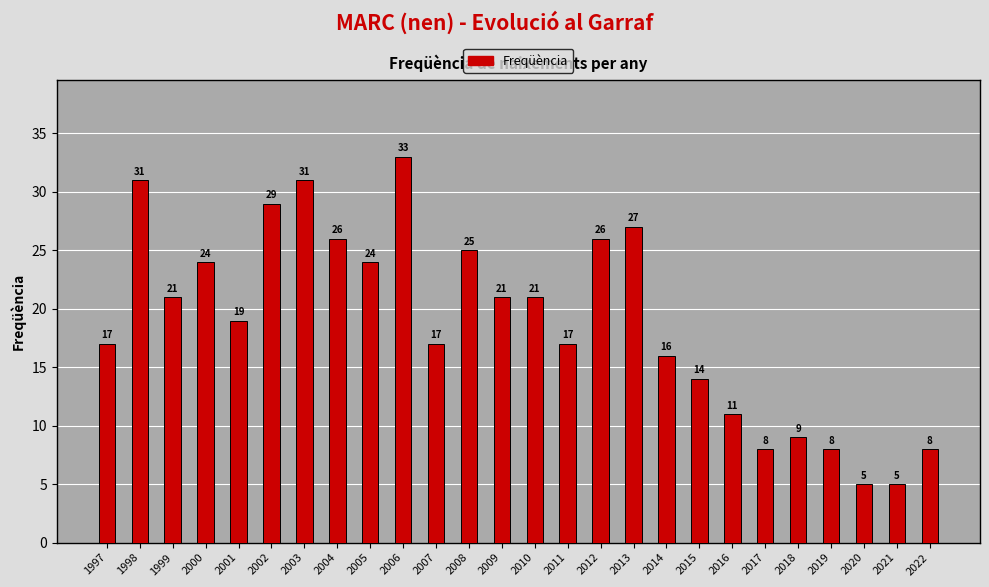

What is the ratio of the value at 2021 to the value at 2007?

0.3